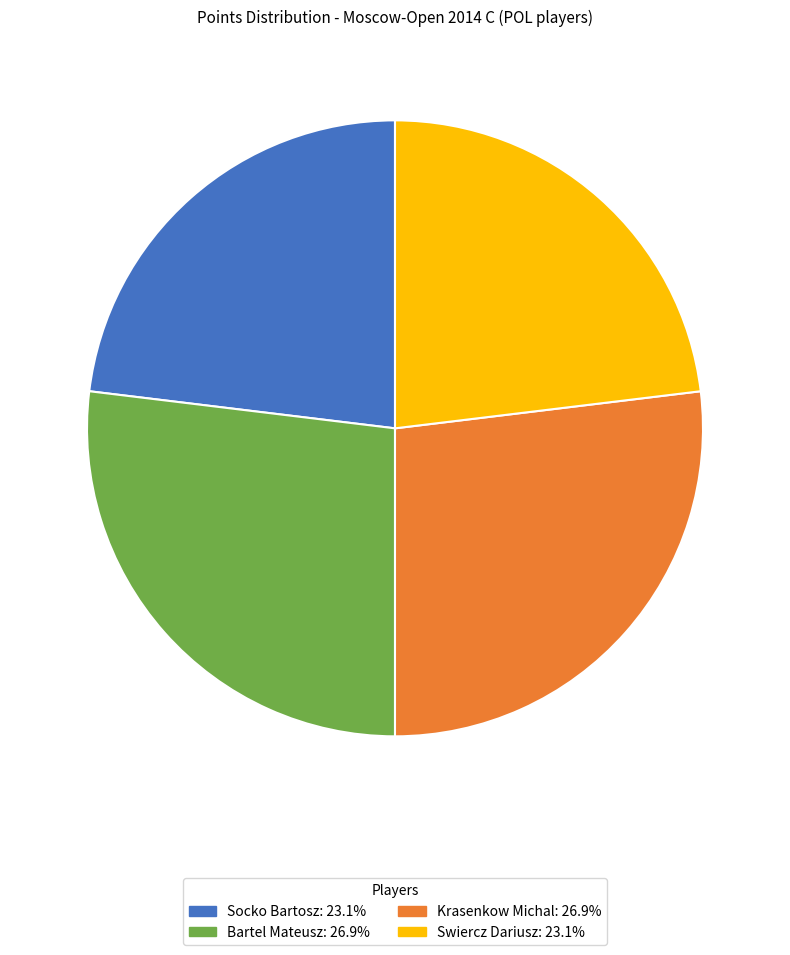

True or false: Krasenkow Michal accounts for 27% of the total.

True